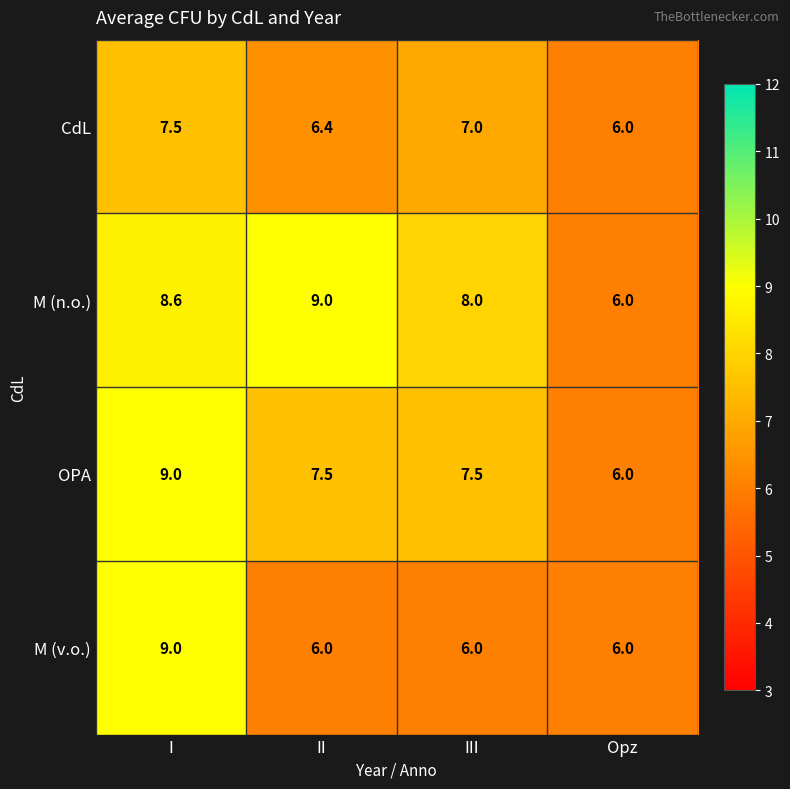

Which category has the highest value in the CdL series?

I